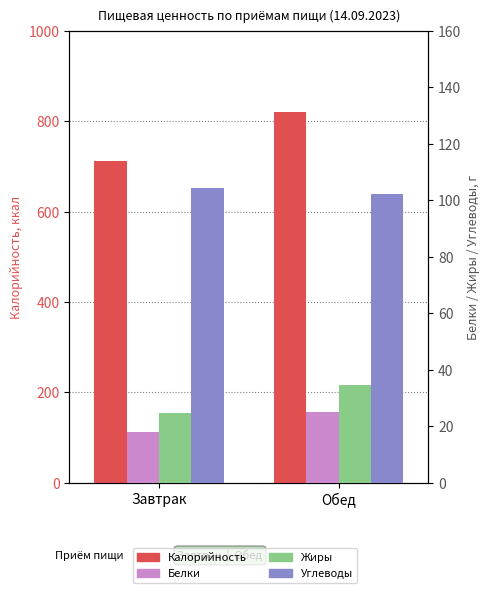

What is the value of the Жиры bar at the 2nd from the left?

34.4